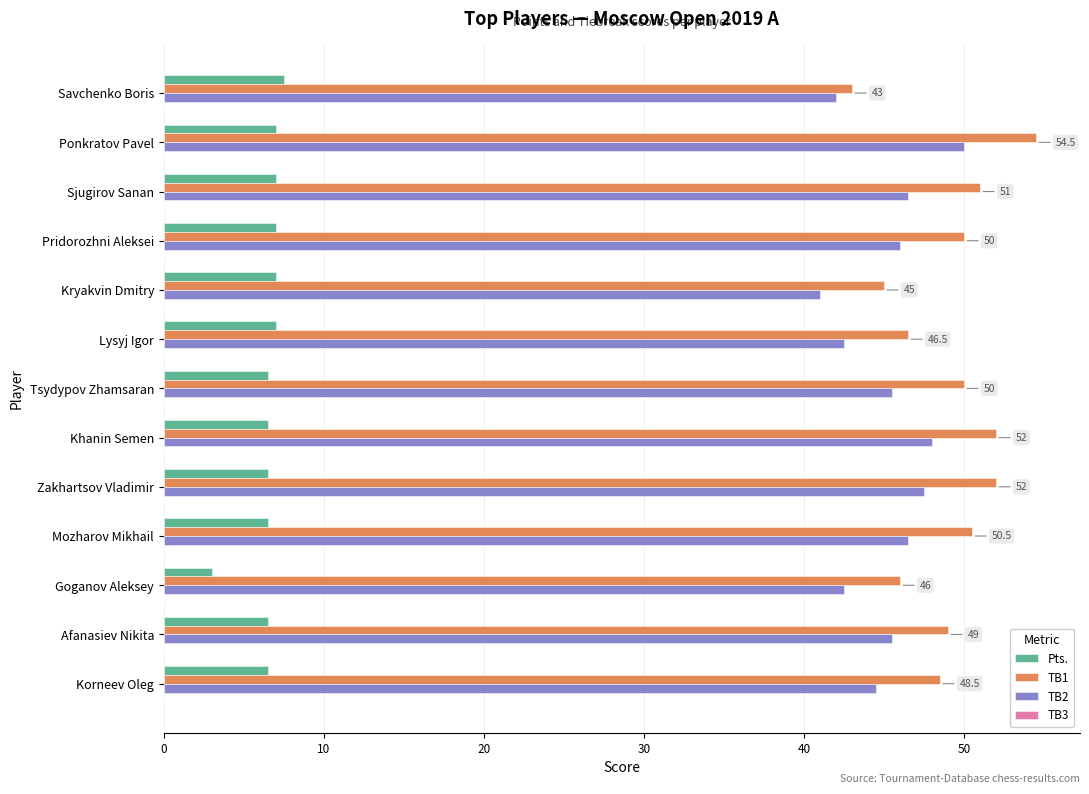

Rank the series by their maximum value, from highest to lowest.

TB1, TB2, Pts.